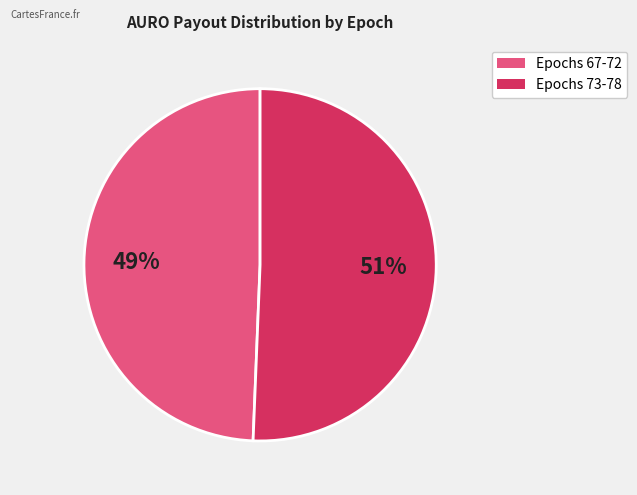

To the nearest percent, what is the average slice percentage?

50%